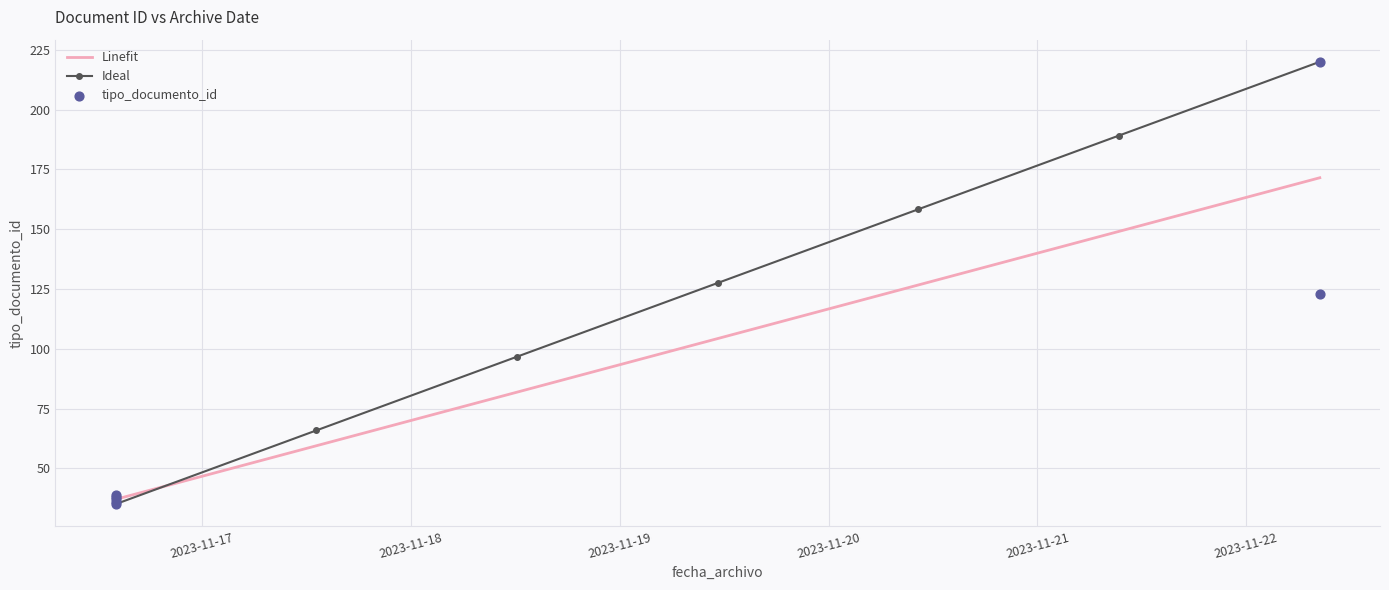

What are all the series names shown in the legend?

Linefit, Ideal, tipo_documento_id